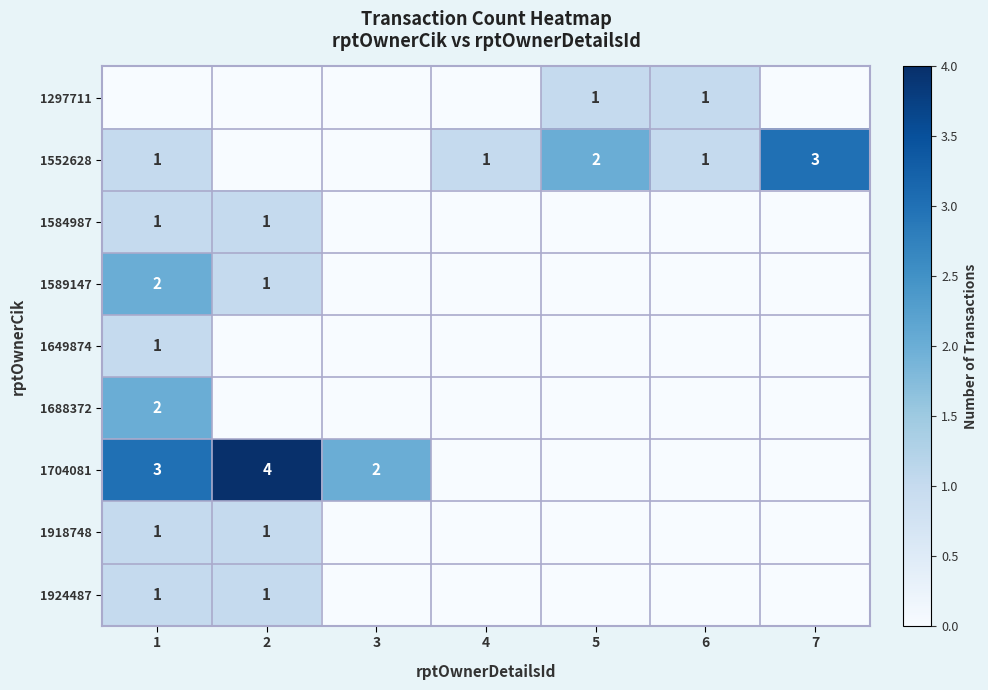

What value does the 1552628 series have at 7?

3